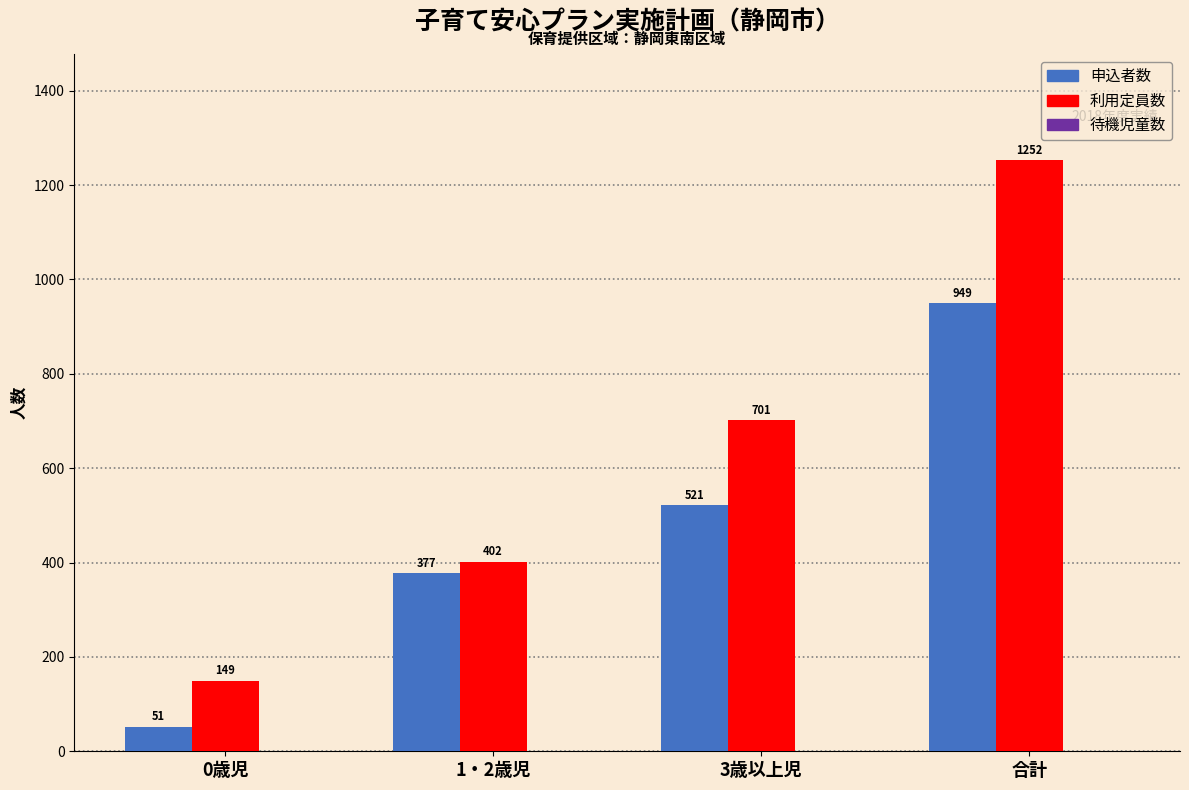

At which category is the sum across all series the highest?

合計